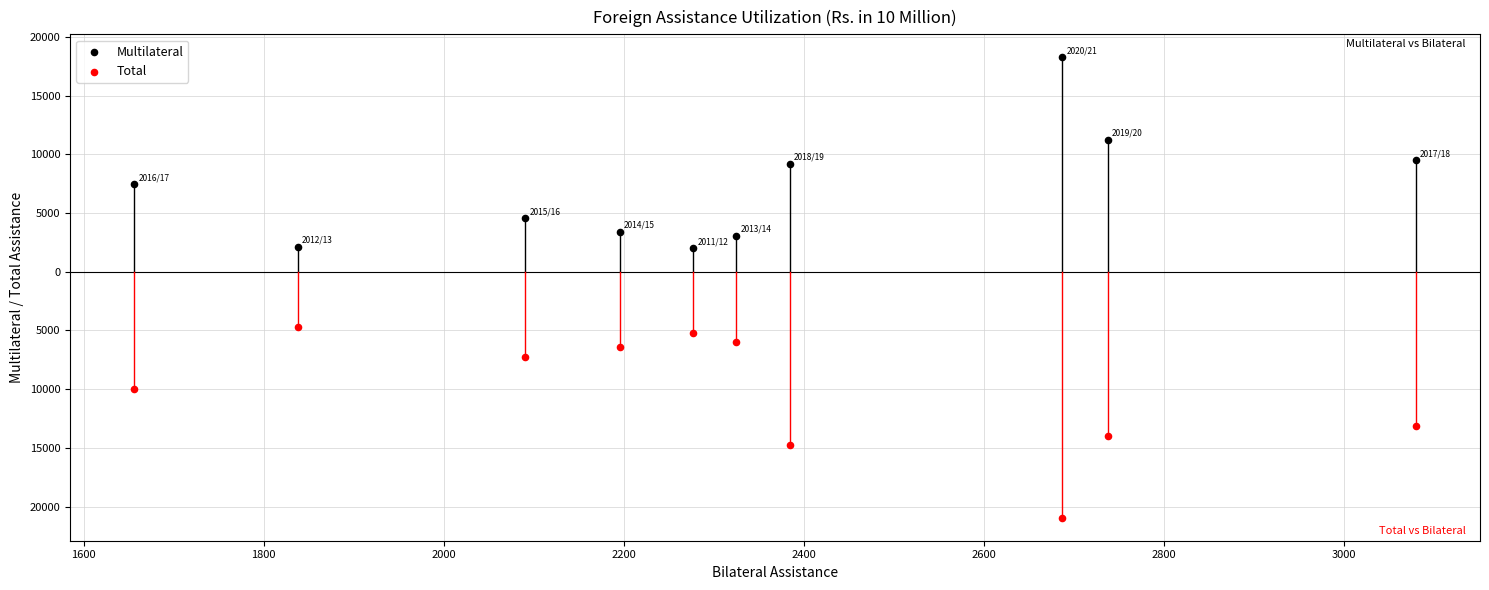

What are all the series names shown in the legend?

Multilateral, Total